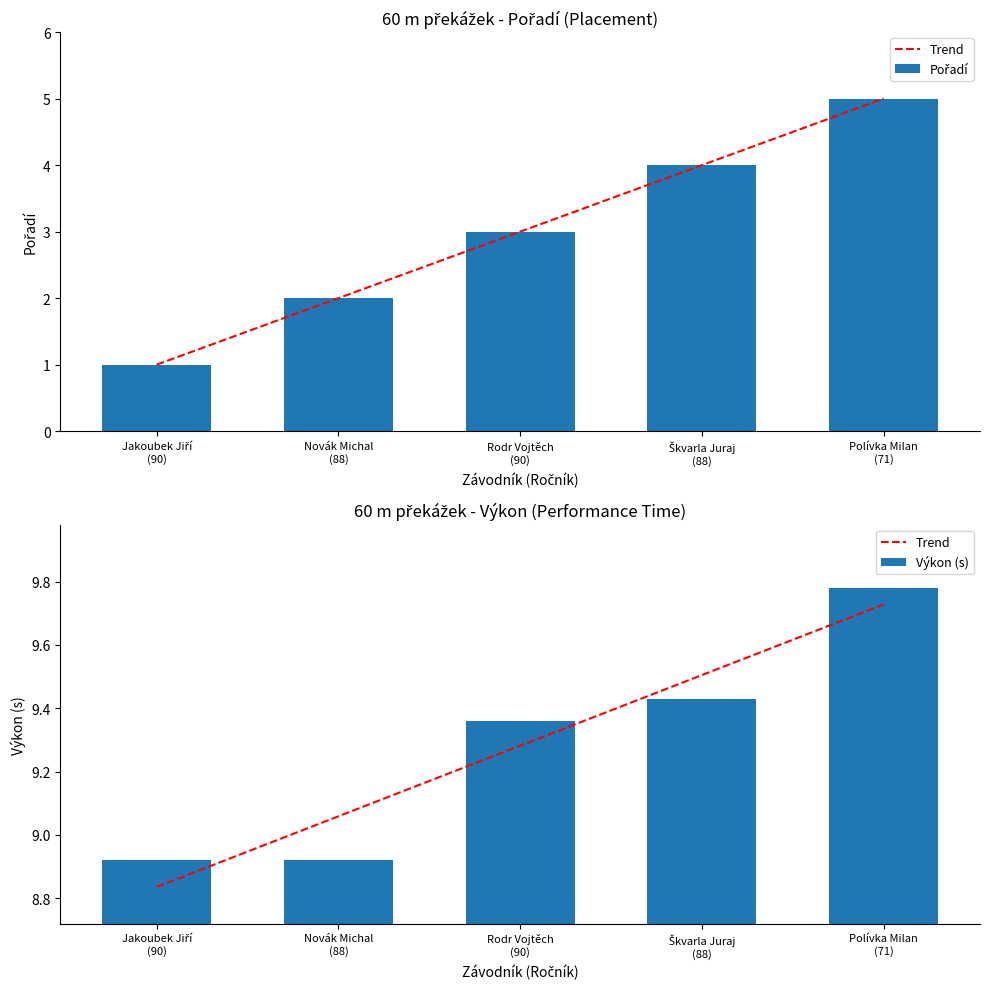

True or false: Výkon (s) has a value of 16.3 at Škvarla Juraj
(88).

False